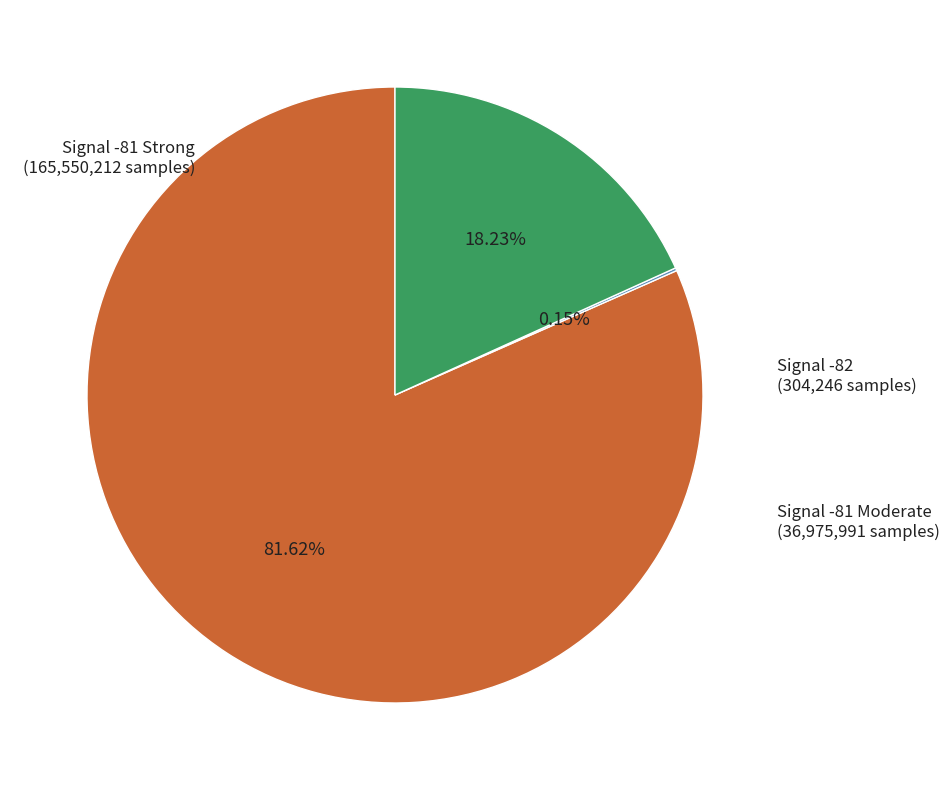

Is there a majority slice in this chart?

Yes